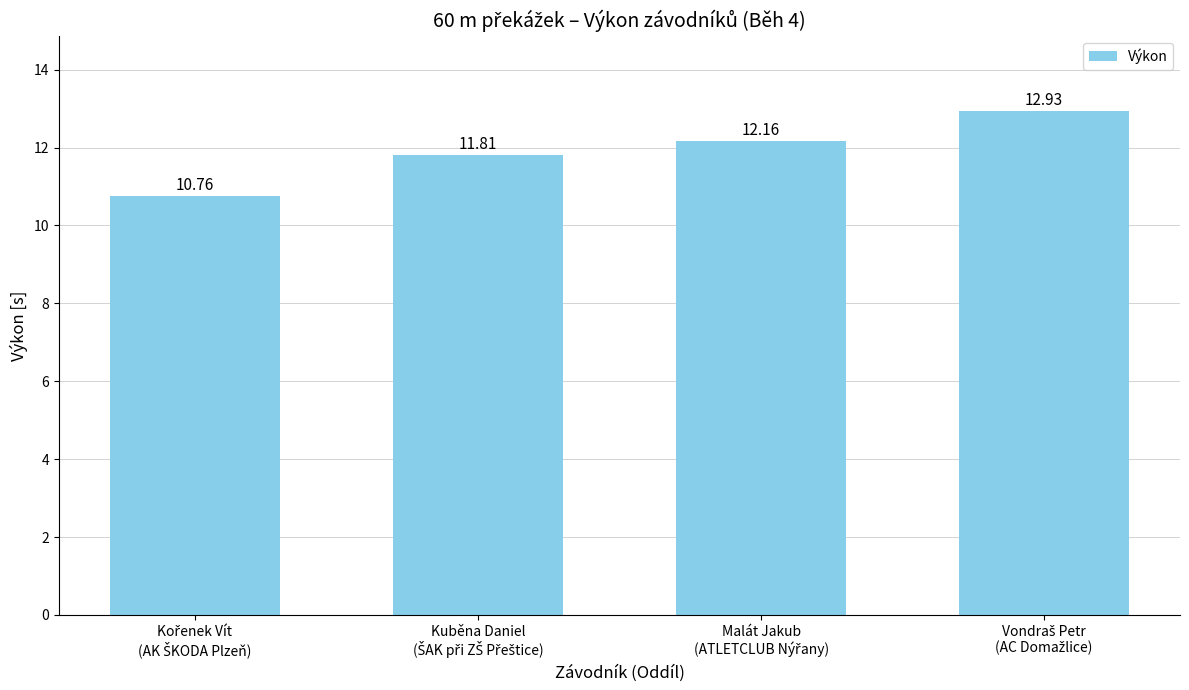

What is the average value?

11.9